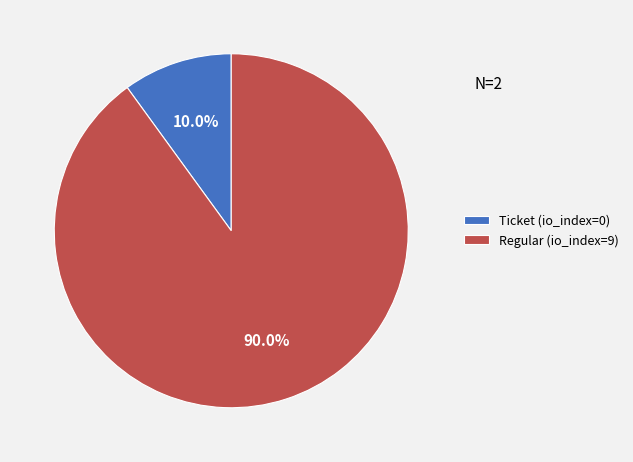

To the nearest percent, what is the difference between the Regular (io_index=9) and Ticket (io_index=0) slice percentages?

80%